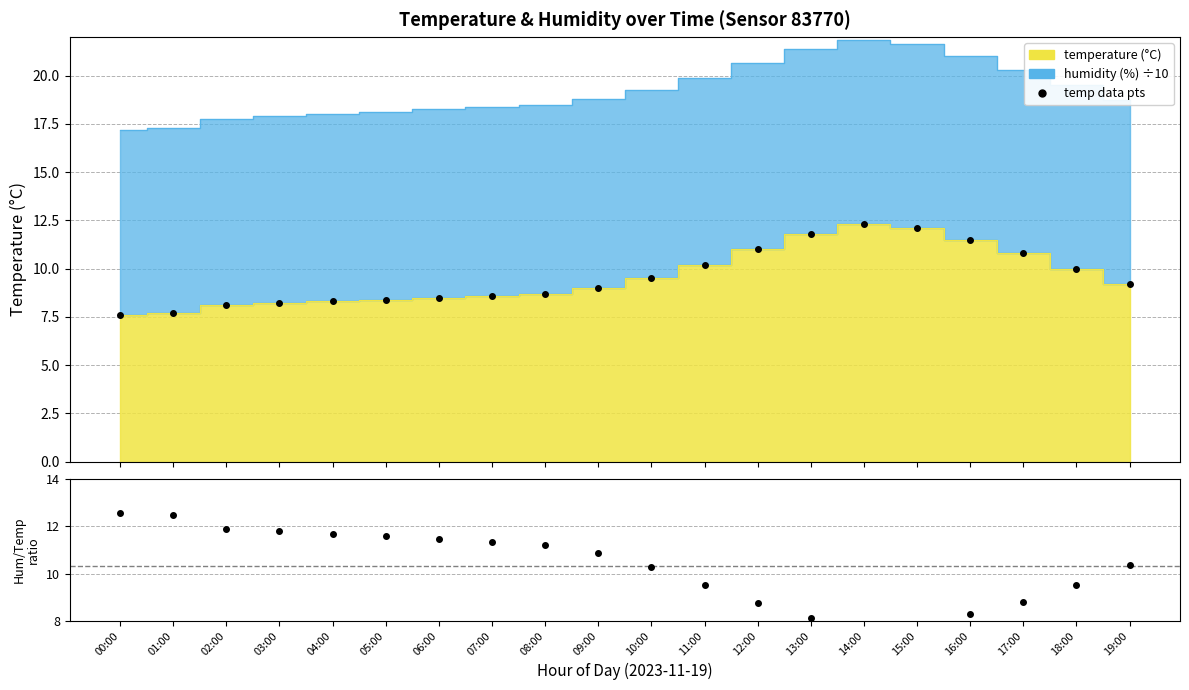

At how many categories does at least one series exceed 8?

20